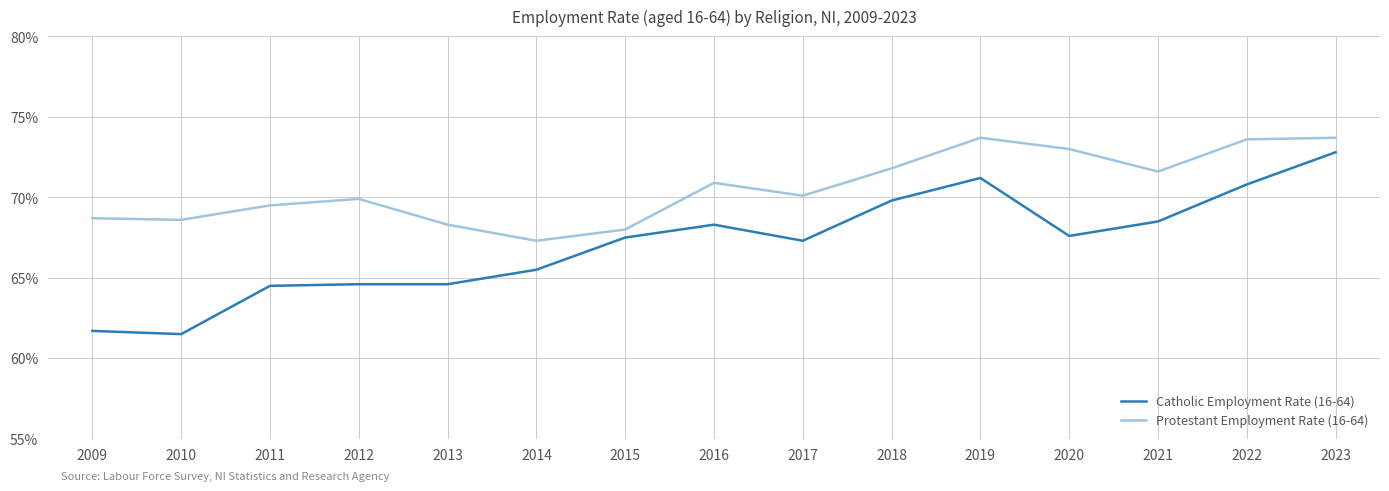

Is the value of Protestant Employment Rate (16-64) at 2015 greater than the value of Catholic Employment Rate (16-64) at 2010?

Yes